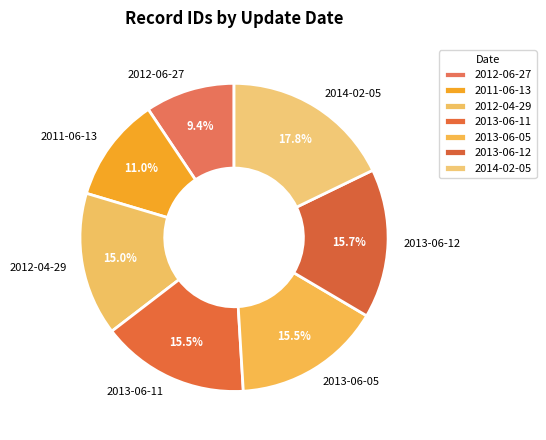

Do 2012-04-29 and 2011-06-13 together represent more than half of the pie?

No